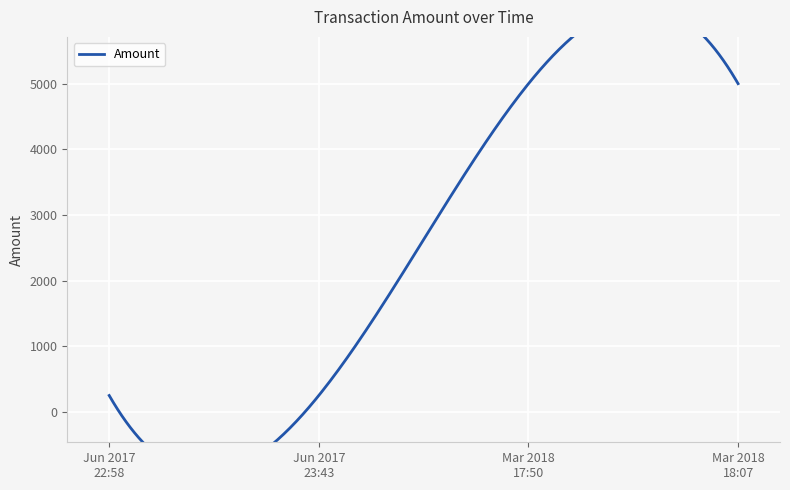

List the labels in order of value, smallest first.

2017-06-16 22:58:45, 2017-06-16 23:43:19, 2018-03-19 17:50:31, 2018-03-19 18:07:40